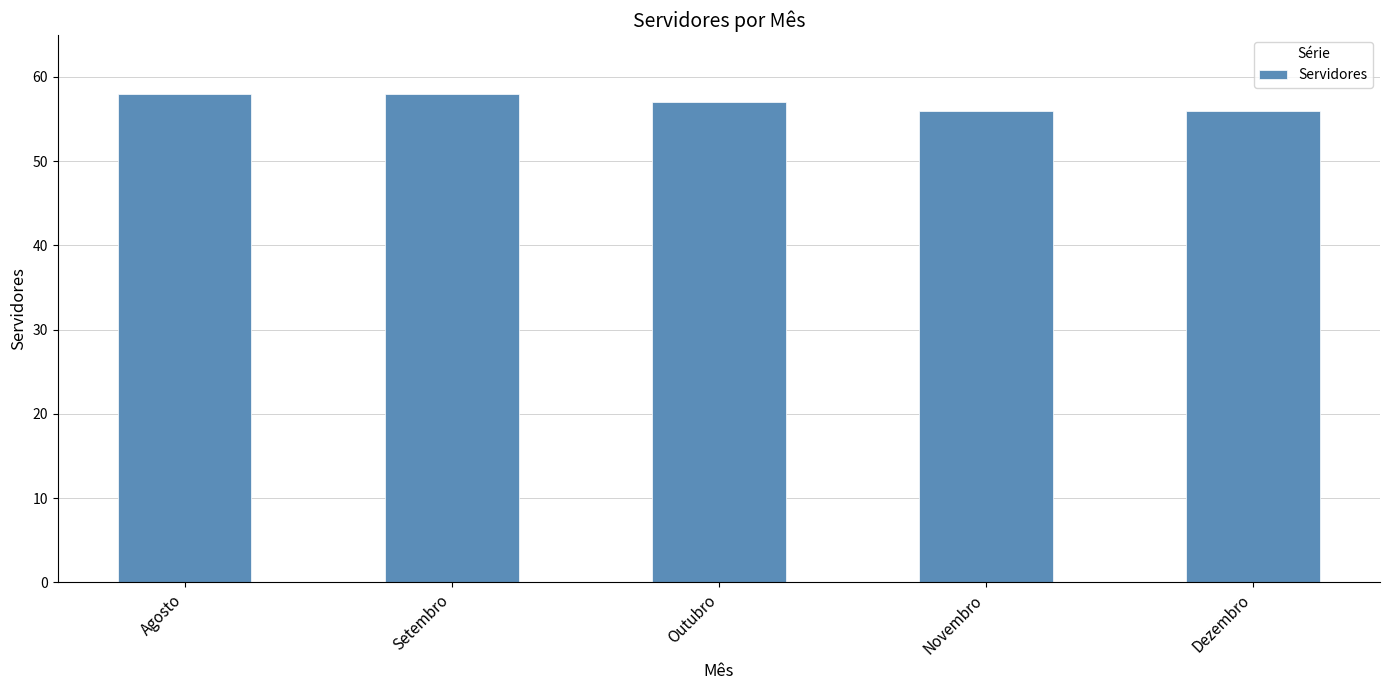

What is the label of the 3rd bar from the right?

Outubro